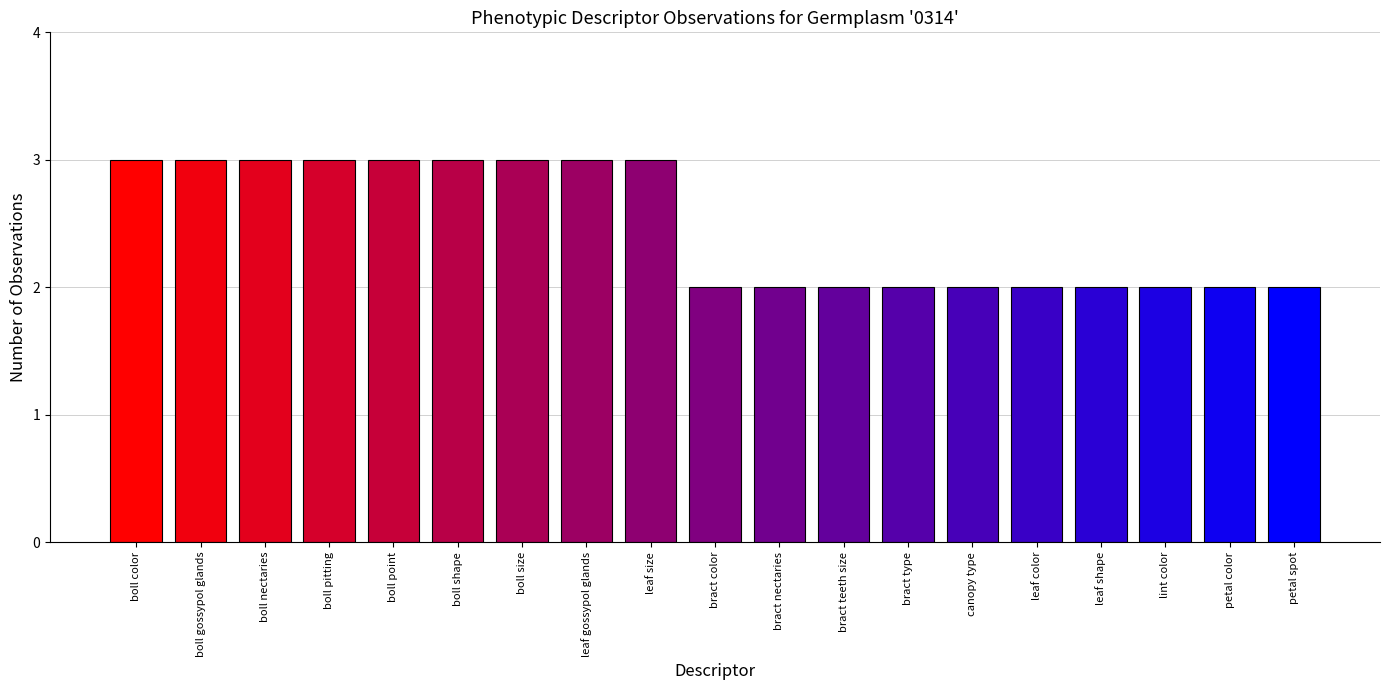

Reading right to left, transcribe all the data shown in this chart.

petal spot=2	petal color=2	lint color=2	leaf shape=2	leaf color=2	canopy type=2	bract type=2	bract teeth size=2	bract nectaries=2	bract color=2	leaf size=3	leaf gossypol glands=3	boll size=3	boll shape=3	boll point=3	boll pitting=3	boll nectaries=3	boll gossypol glands=3	boll color=3